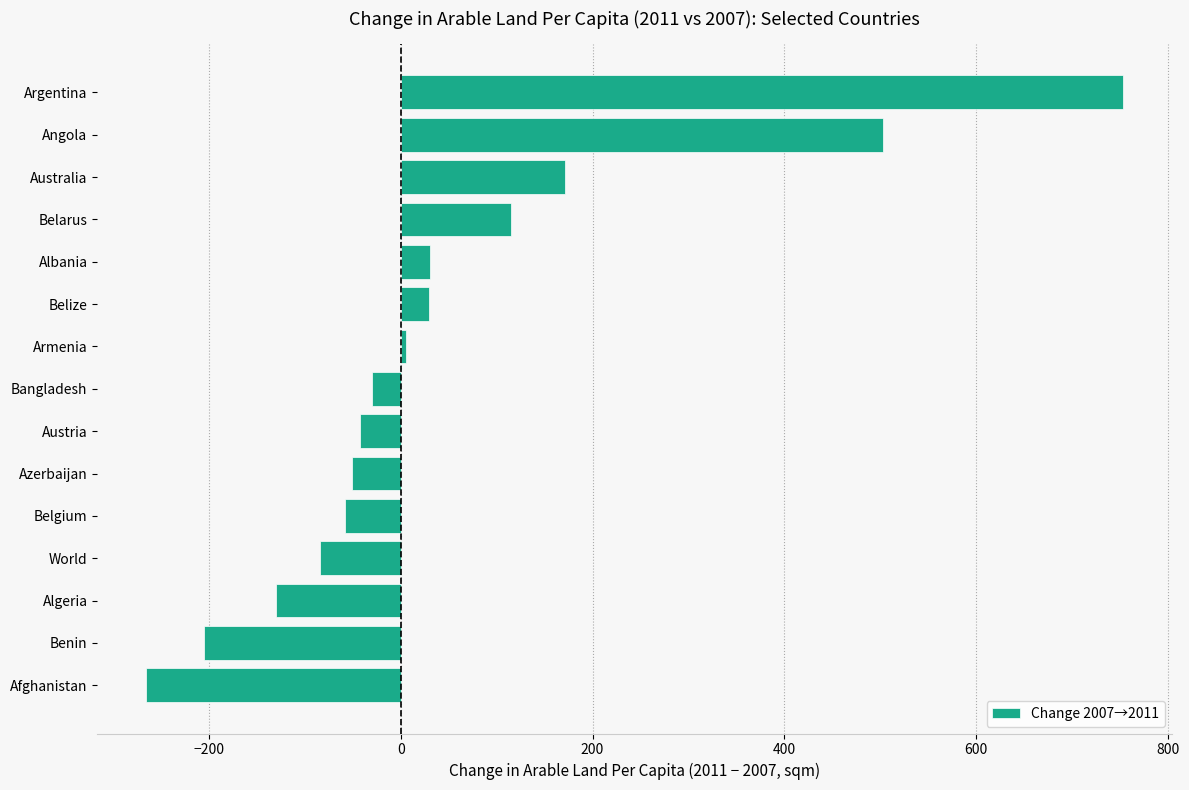

What is the difference between the values at Angola and Austria?

544.9